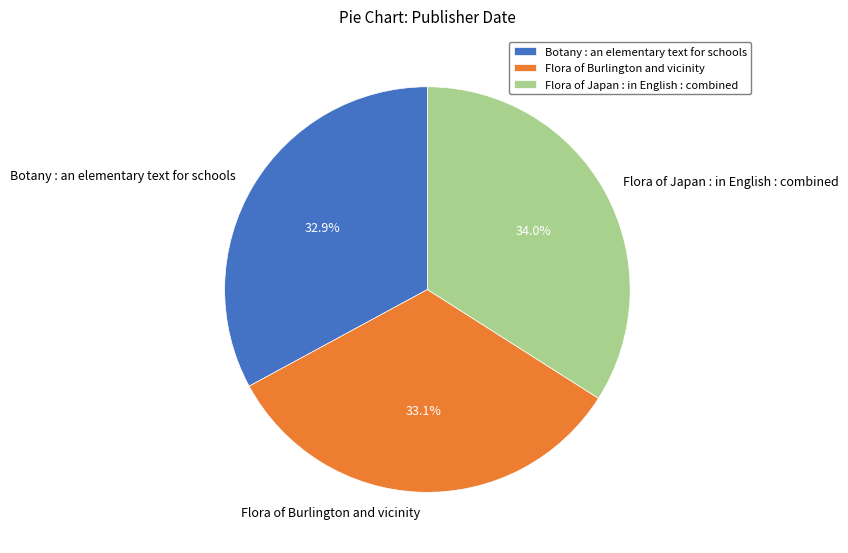

What percentage do Flora of Japan : in English : combined and Botany : an elementary text for schools together represent?

66.9%